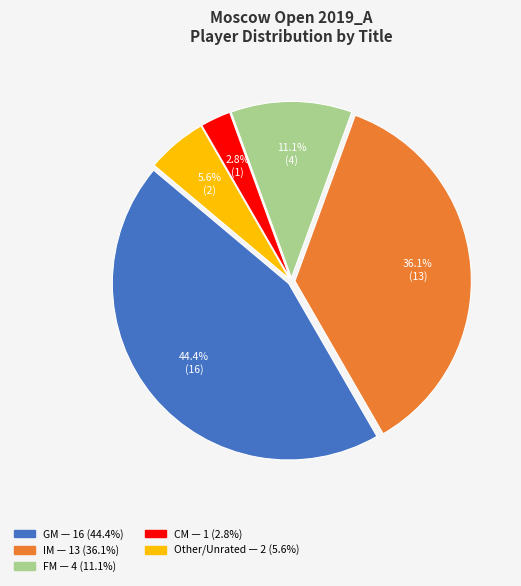

What is the largest slice in the pie chart?

GM